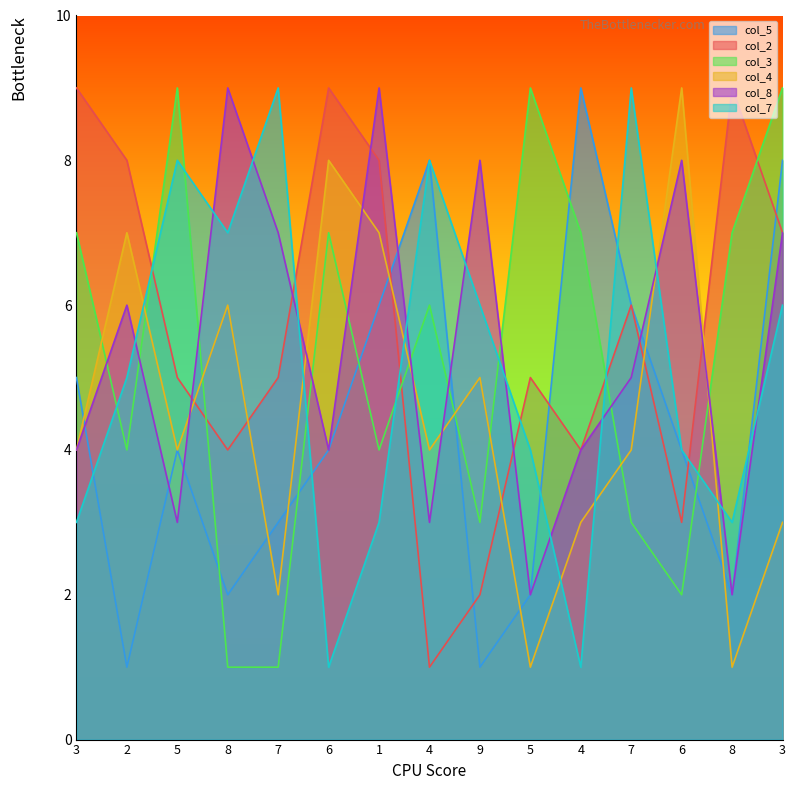

Which series has the widest spread of values?

col_5